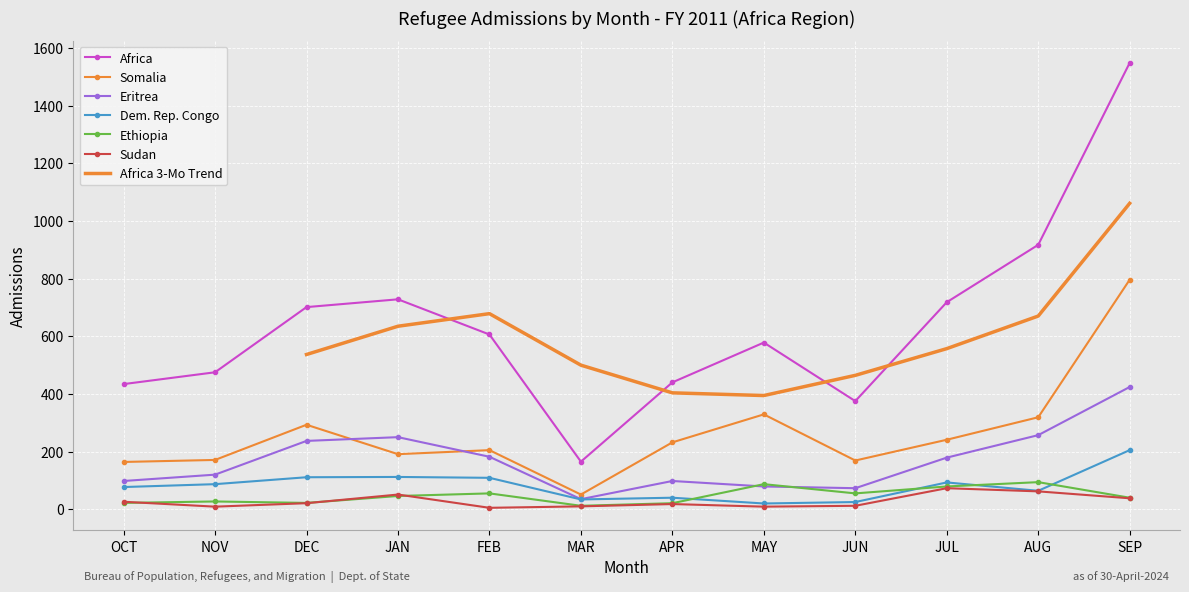

What is the sum of all Sudan values?

334